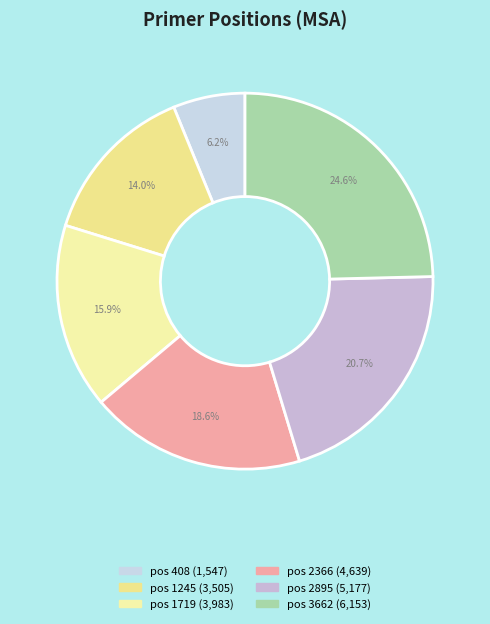

What is the smallest slice in the pie chart?

408